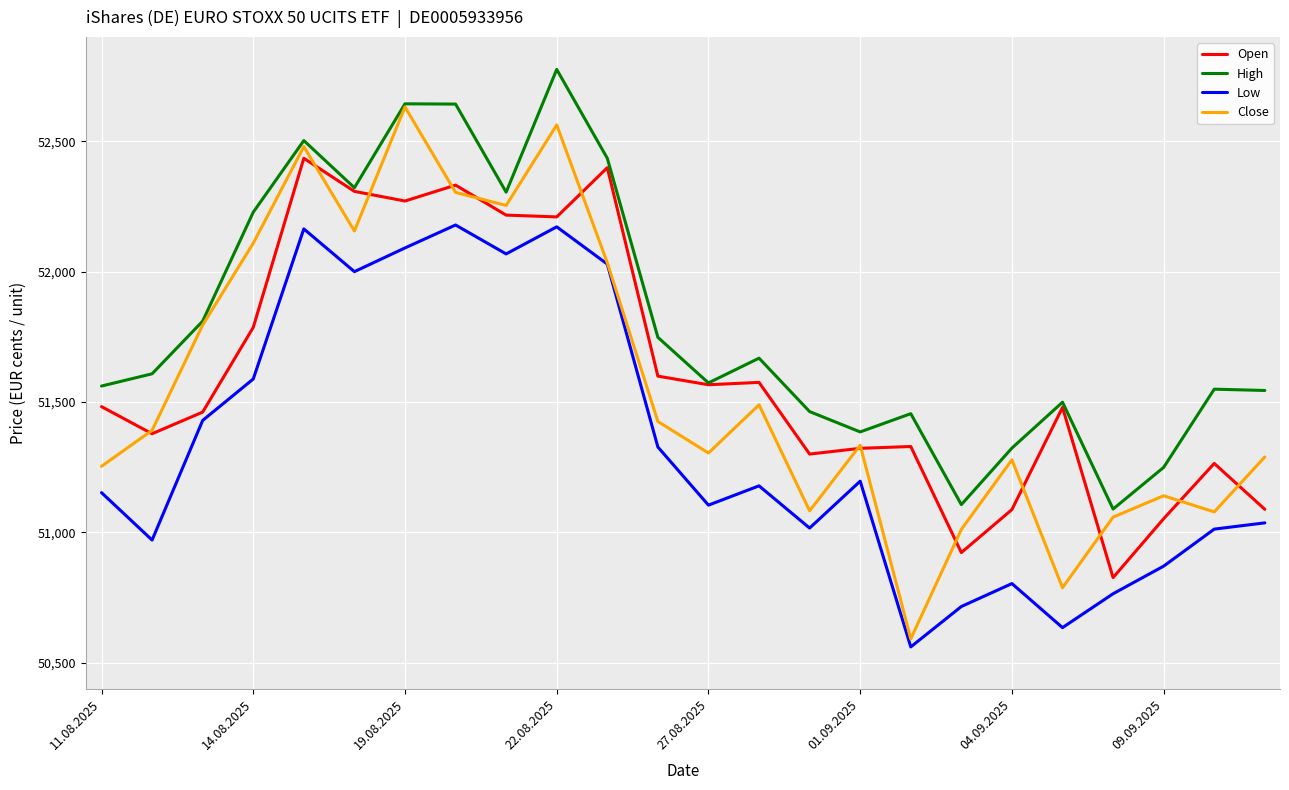

Which series has the largest total across all categories?

High